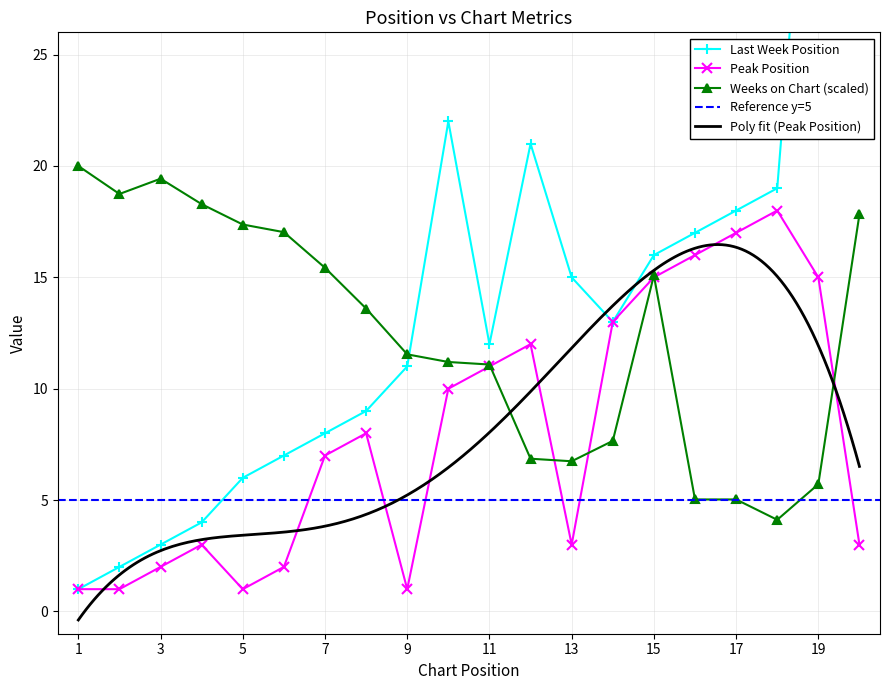

Reading right to left, extract all data points from this chart.

Peak Position: 20=3.0	19=15.0	18=18.0	17=17.0	16=16.0	15=15.0	14=13.0	13=3.0	12=12.0	11=11.0	10=10.0	9=1.0	8=8.0	7=7.0	6=2.0	5=1.0	4=3.0	3=2.0	2=1.0	1=1.0
Weeks on Chart: 20=17.8	19=5.7	18=4.1	17=5.0	16=5.0	15=15.1	14=7.7	13=6.7	12=6.9	11=11.1	10=11.2	9=11.5	8=13.6	7=15.4	6=17.0	5=17.4	4=18.3	3=19.4	2=18.7	1=20.0
Last Week: 20=37.0	19=42.0	18=19.0	17=18.0	16=17.0	15=16.0	14=13.0	13=15.0	12=21.0	11=12.0	10=22.0	9=11.0	8=9.0	7=8.0	6=7.0	5=6.0	4=4.0	3=3.0	2=2.0	1=1.0